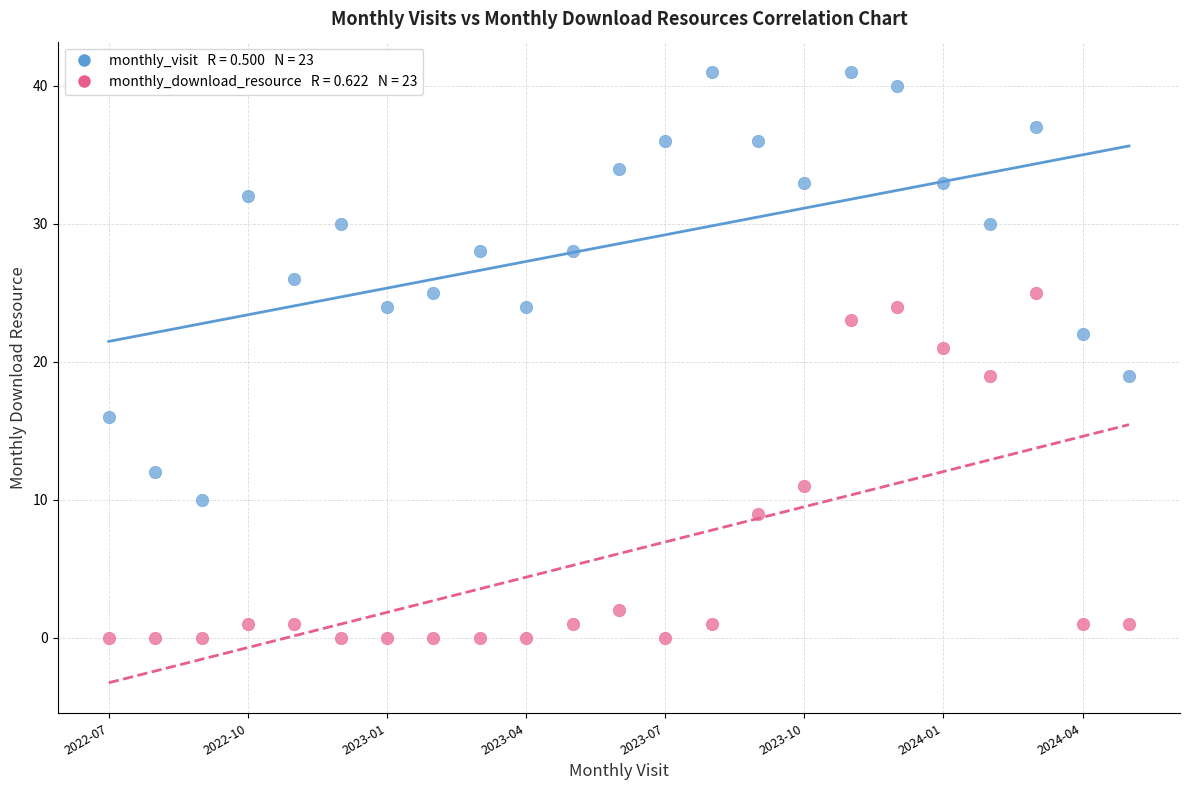

Across all data points, what is the range of Y values (max minus min)?

41